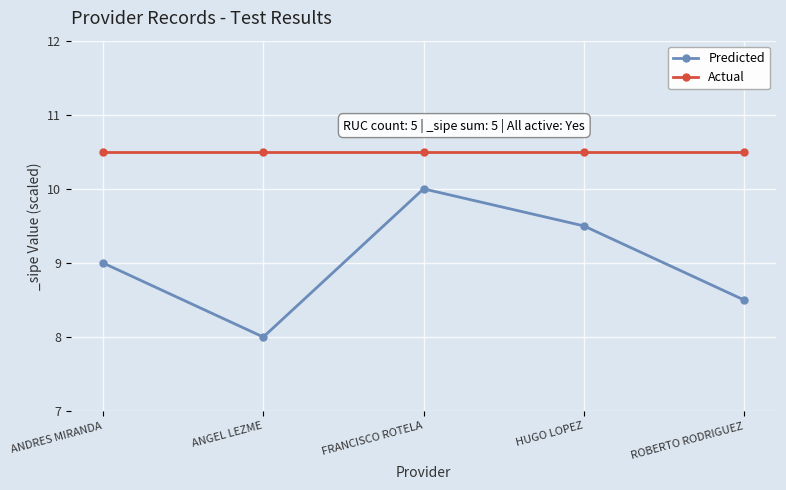

What value does the Actual series have at ROBERTO RODRIGUEZ?

10.5